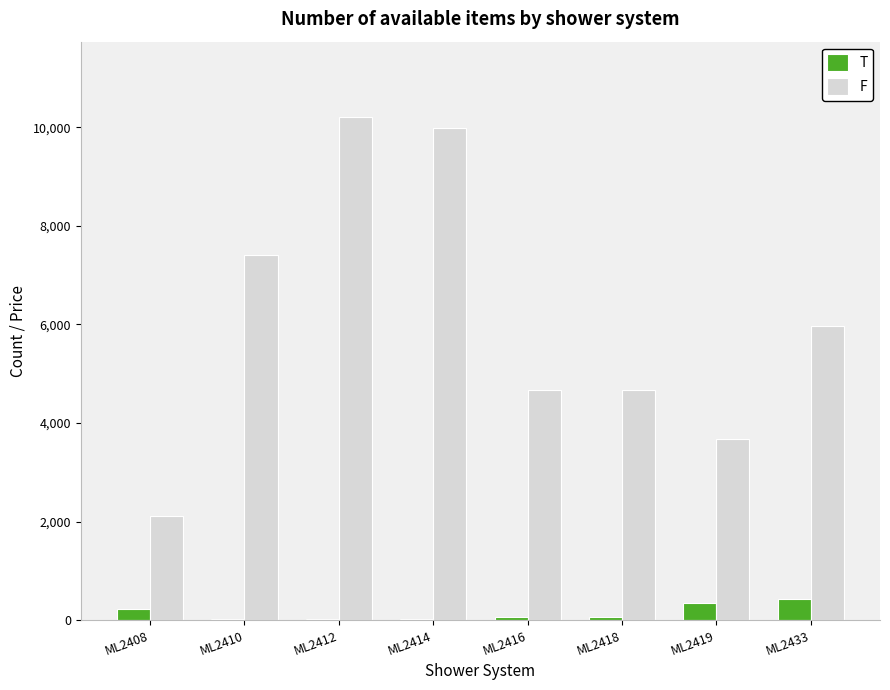

What value does the F series have at ML2410?

7400.4